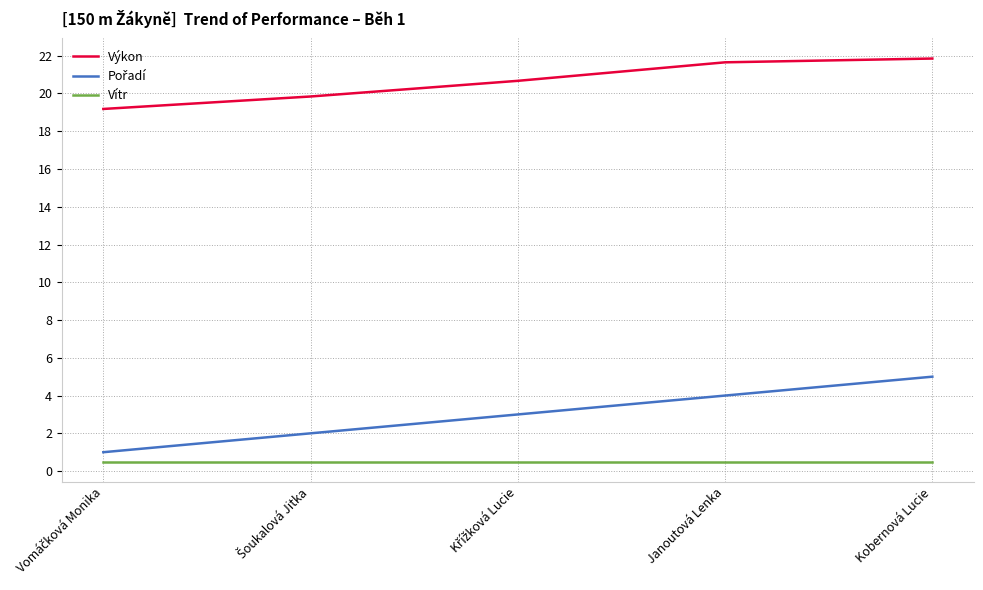

What is the approximate value of Výkon at Kobernová Lucie?

21.9